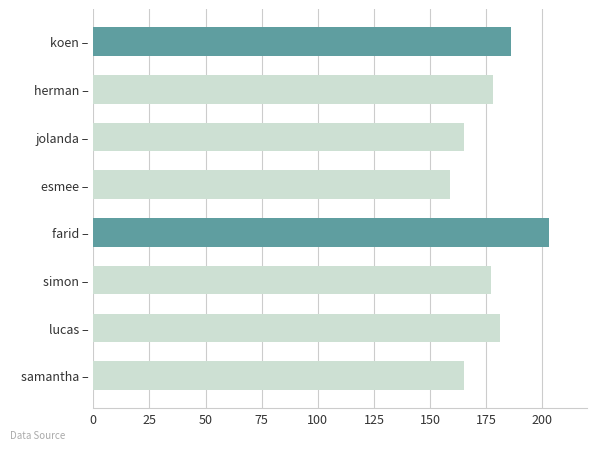

What is the sum of all values?

1414